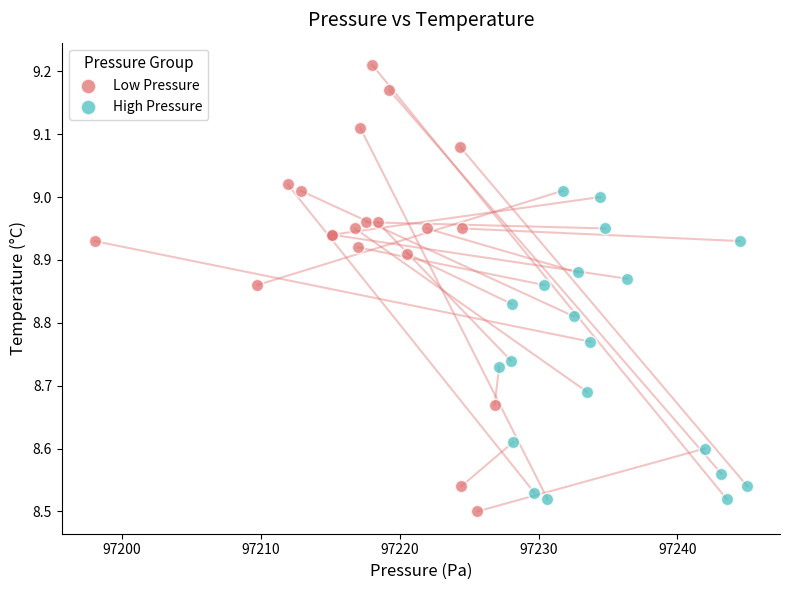

Which series reaches the maximum Y coordinate?

Low Pressure